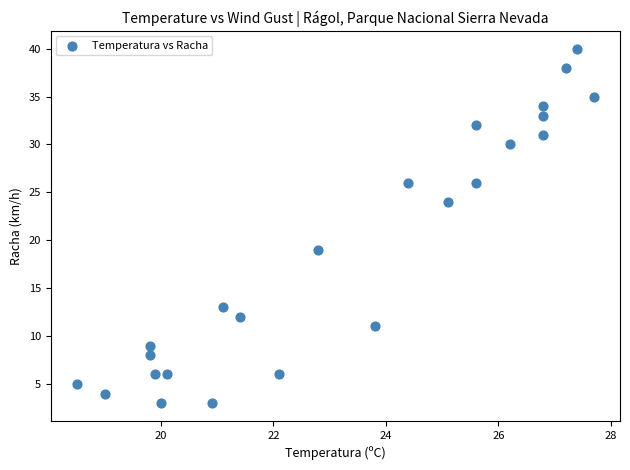

What Y value in the scatter plot is closest to 21?

19